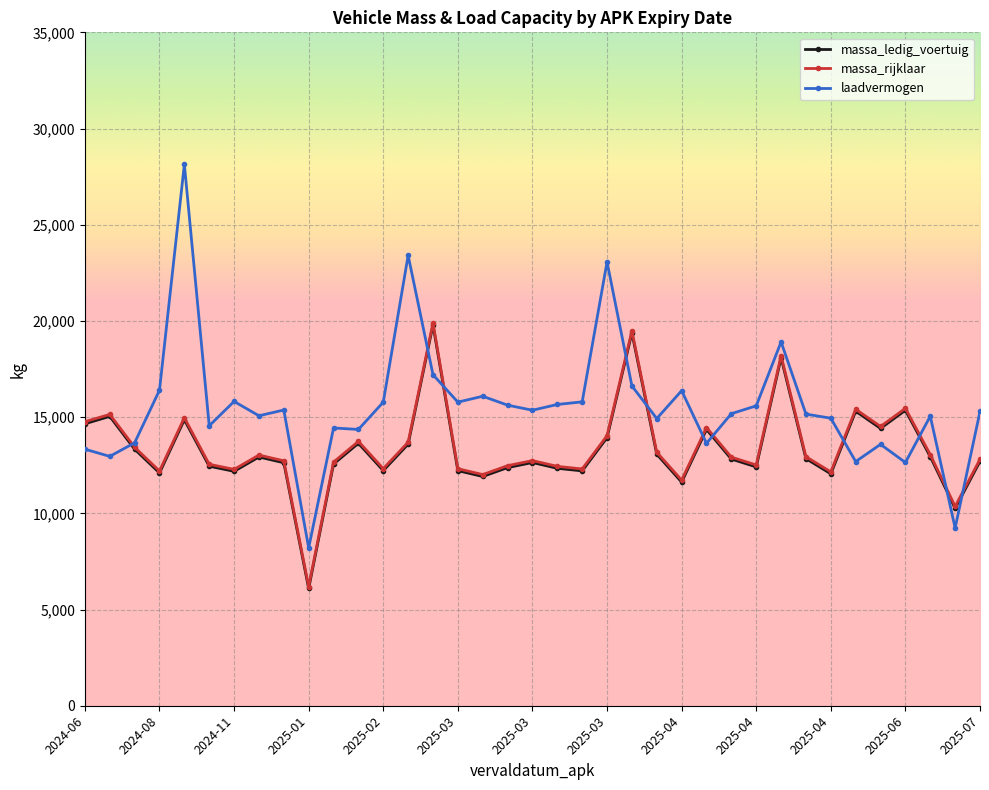

Which series has the largest range (max minus min)?

laadvermogen